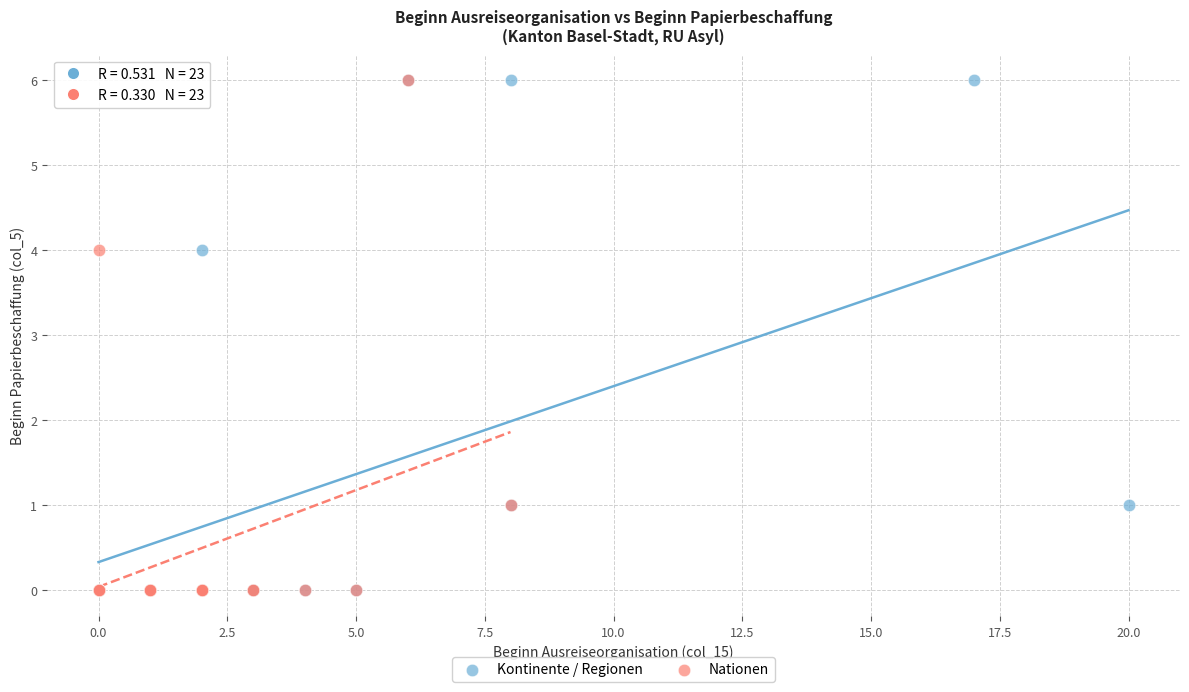

What are all the series names shown in the legend?

Kontinente / Regionen, Nationen